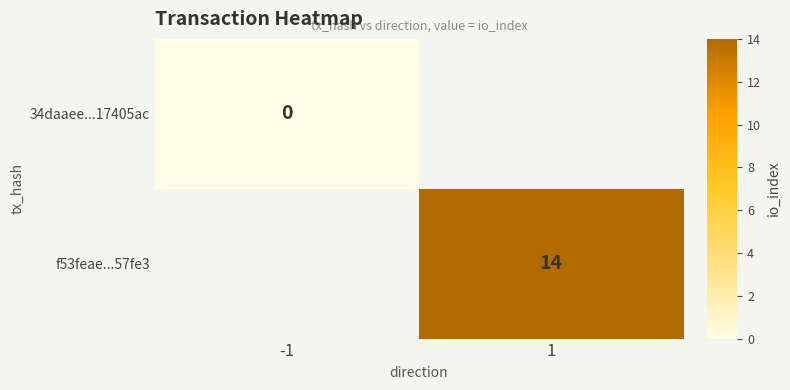

The f53feae...57fe3 series shows 21 at 1. True or false?

False